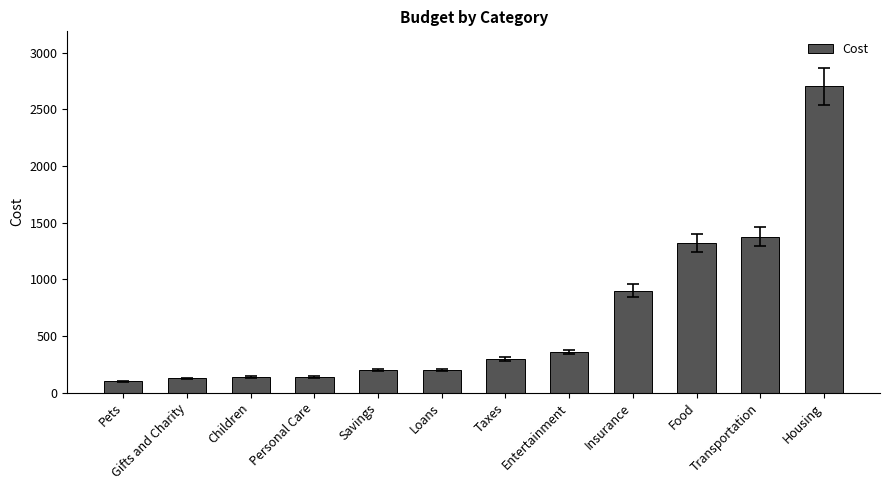

What is the sum of the values at Taxes and Gifts and Charity?

425